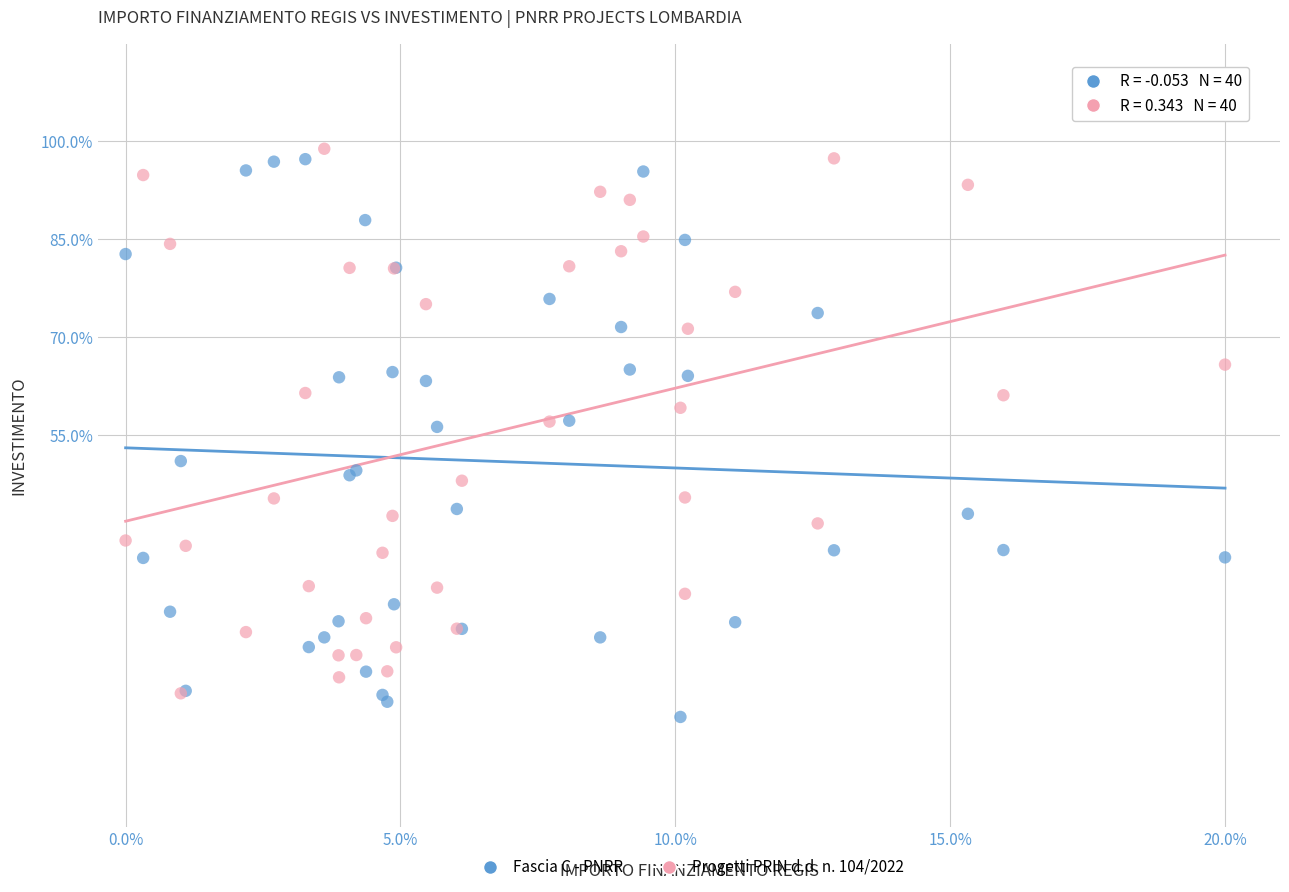

Which series reaches the minimum Y coordinate?

Fascia C - PNRR